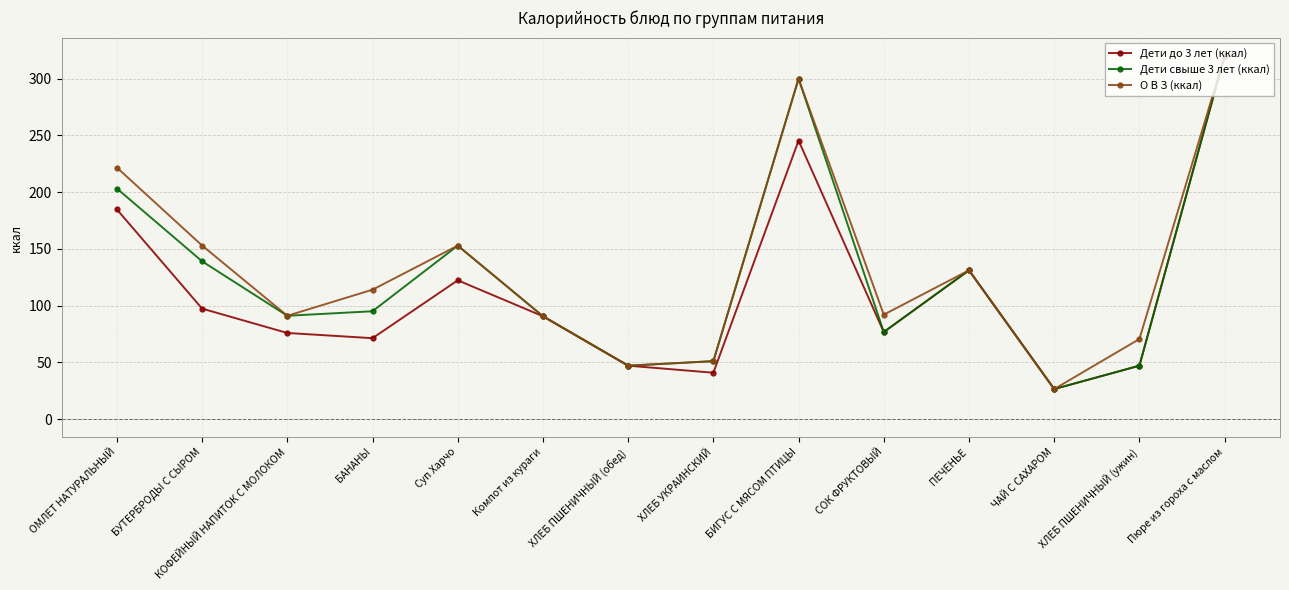

Where is the first local maximum for Дети свыше 3 лет (ккал)?

Суп Харчо